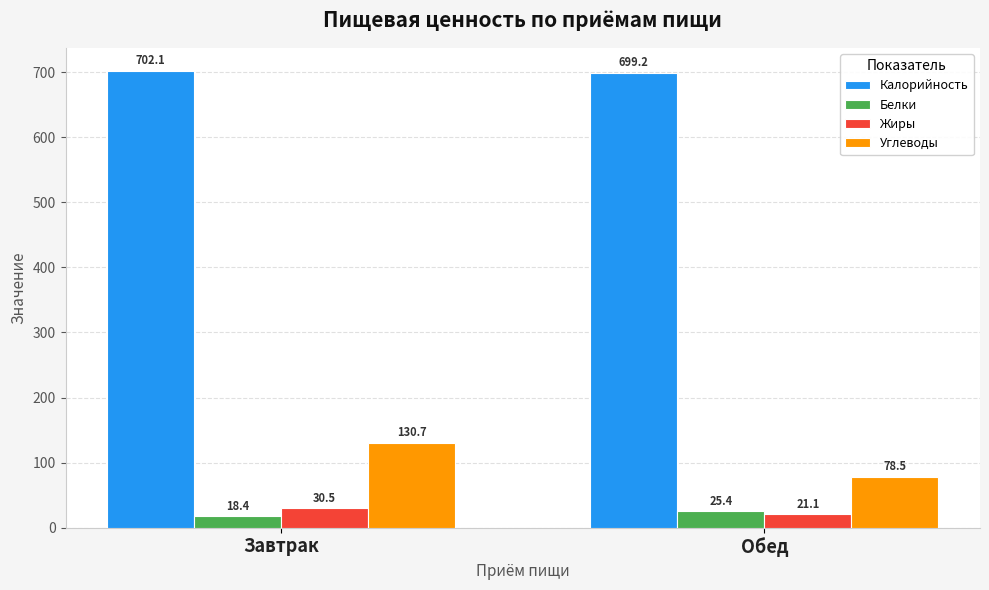

Where is Белки nearest to the value 21?

Завтрак